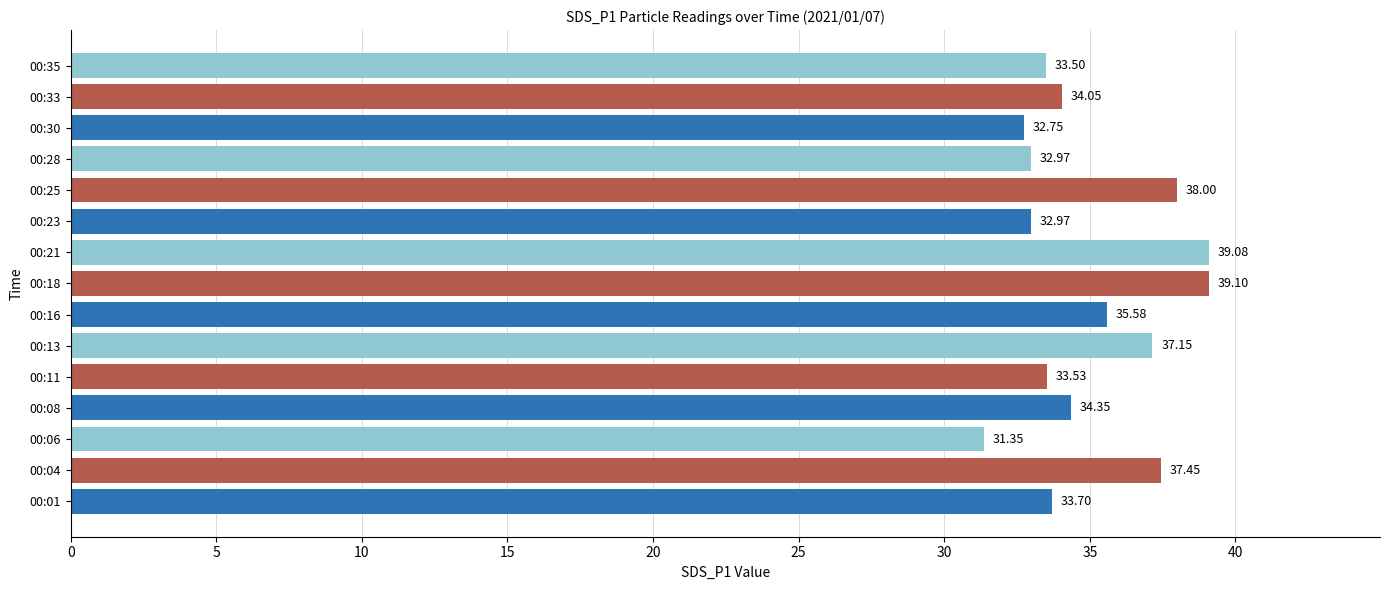

Which label corresponds to the smallest value in the chart?

00:06